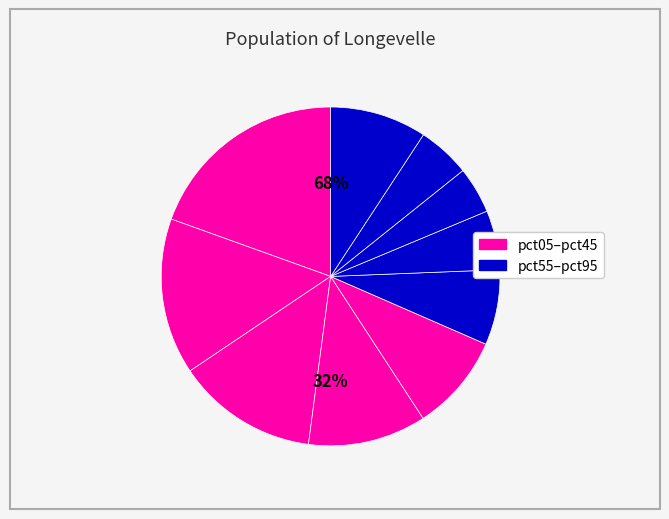

Is pct55 the majority of the pie?

No